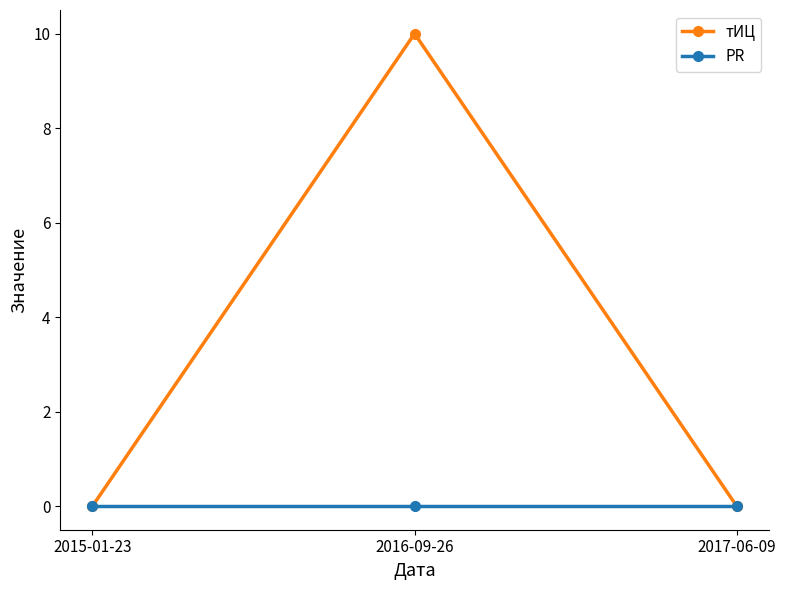

At which label does тИЦ reach its peak?

2016-09-26